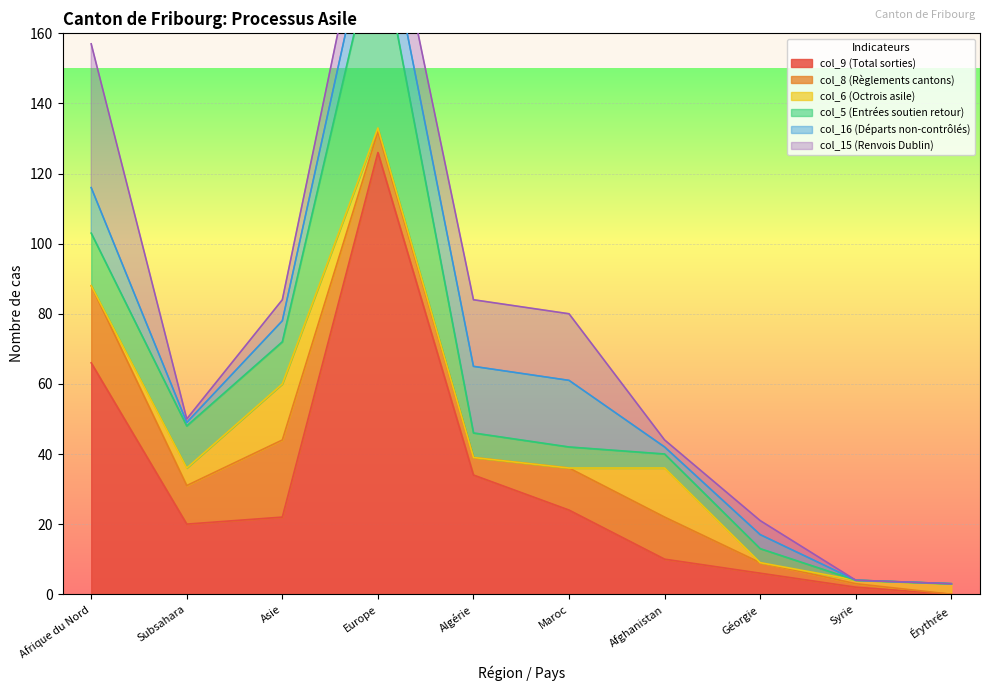

The value of col_9 (Total sorties) at Géorgie is 6. True or false?

True